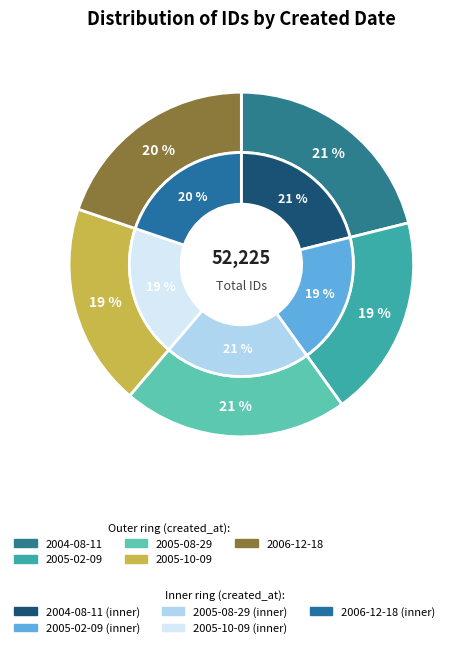

What portion of the pie excludes 2004-08-11?

78.9%